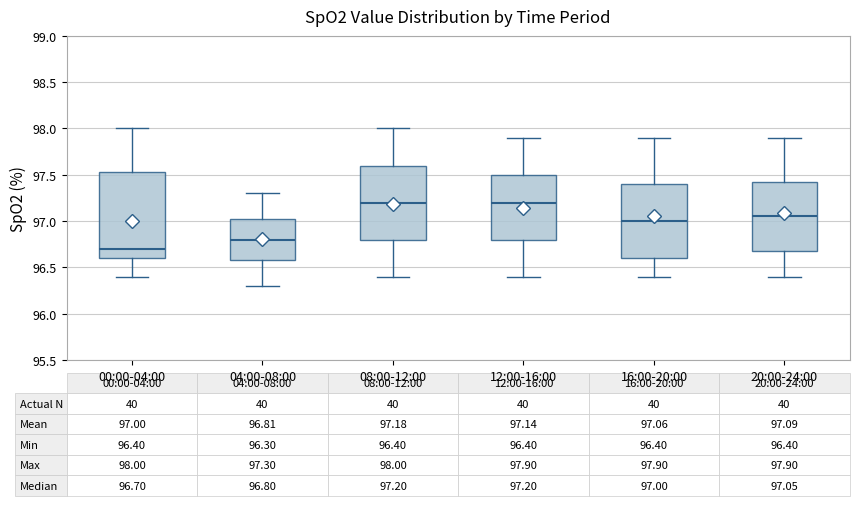

Which box is the tallest, from its lower edge to its upper edge?

00:00-04:00